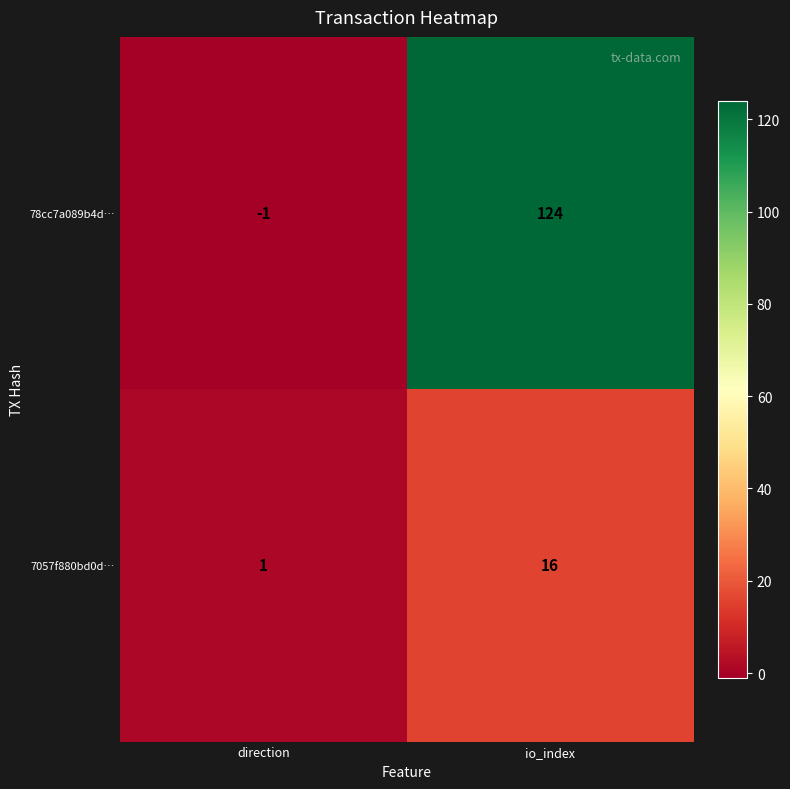

The value of 78cc7a089b4d… at io_index is 124. True or false?

True